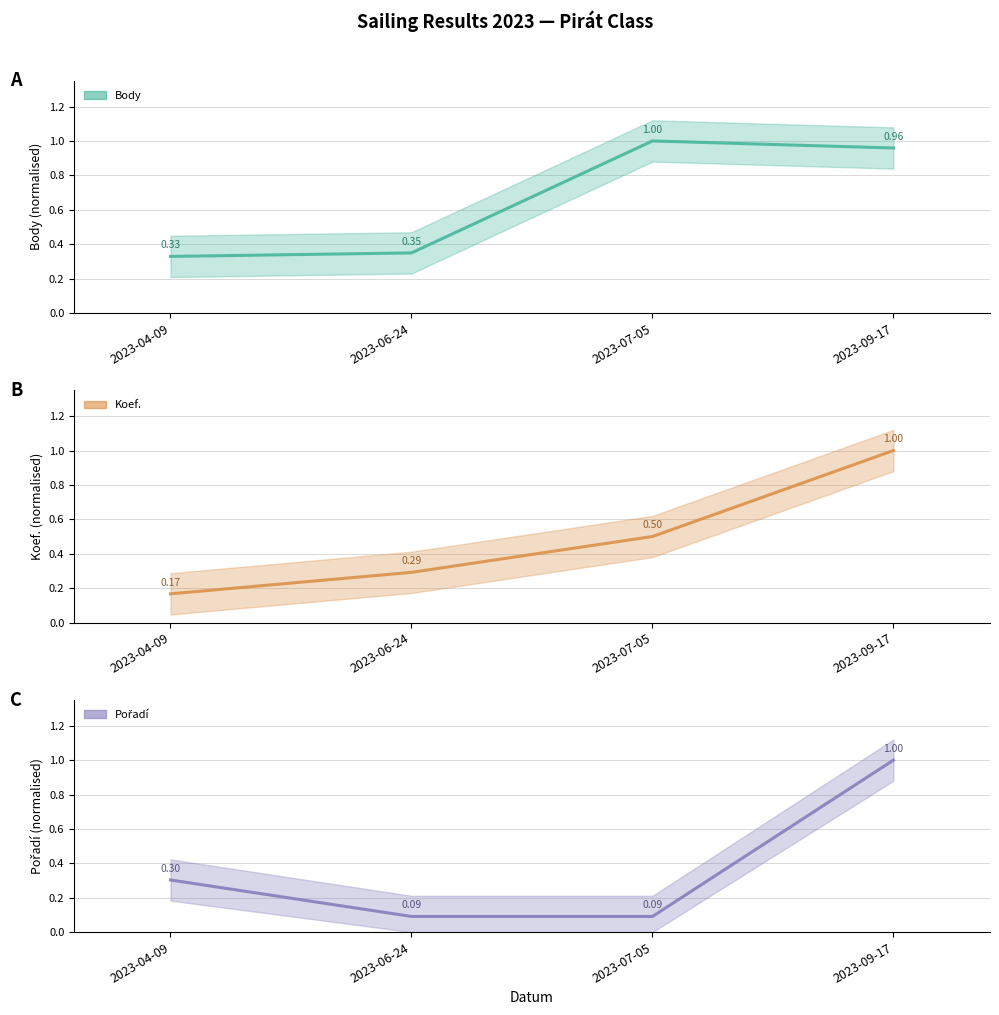

Does the chart have visible grid lines?

Yes